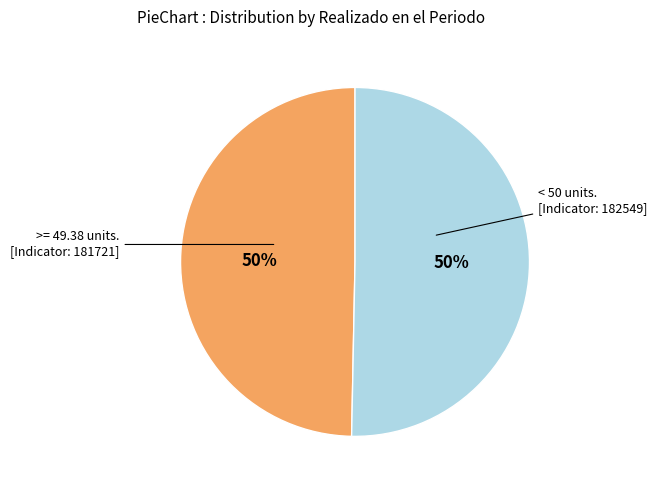

How many segments does this pie chart have?

2